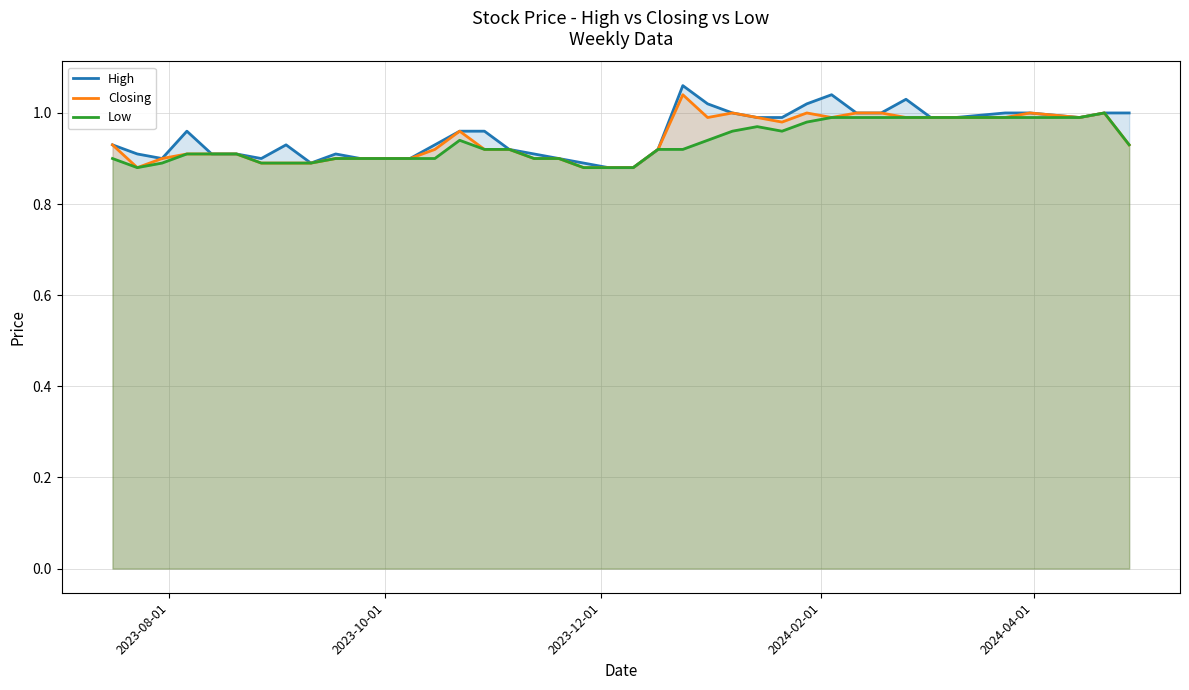

Which series has the widest spread of values?

High